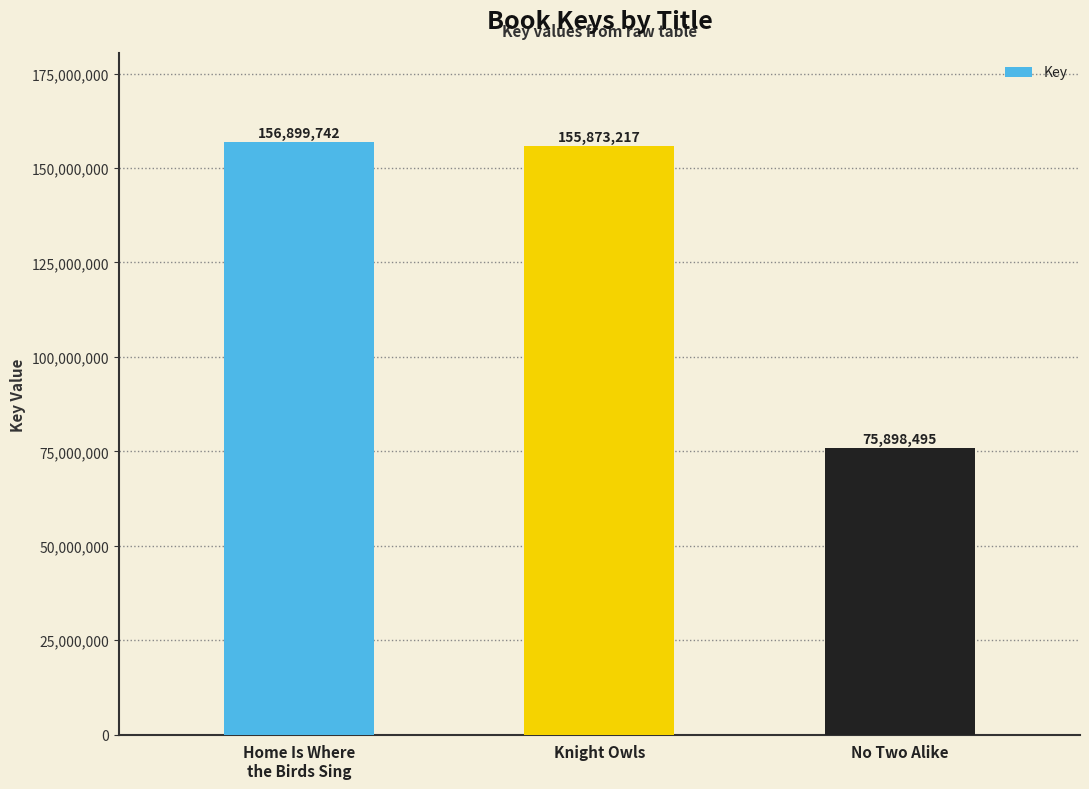

What is the change in value from Home Is Where
the Birds Sing to Knight Owls?

-1026525